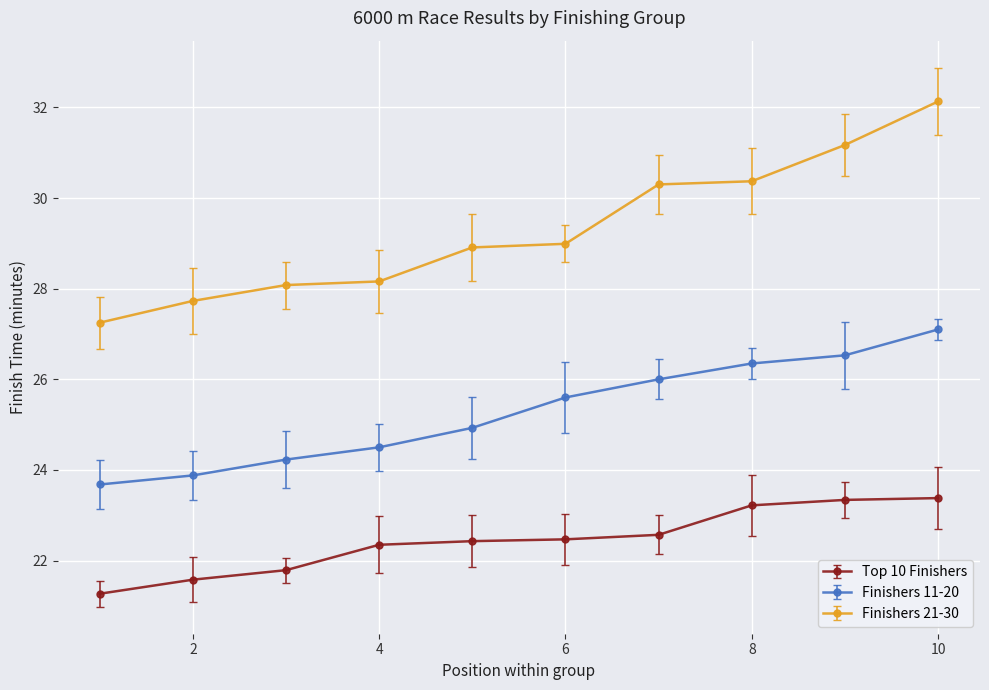

True or false: Finishers 21-30 and Finishers 11-20 intersect in this chart.

False